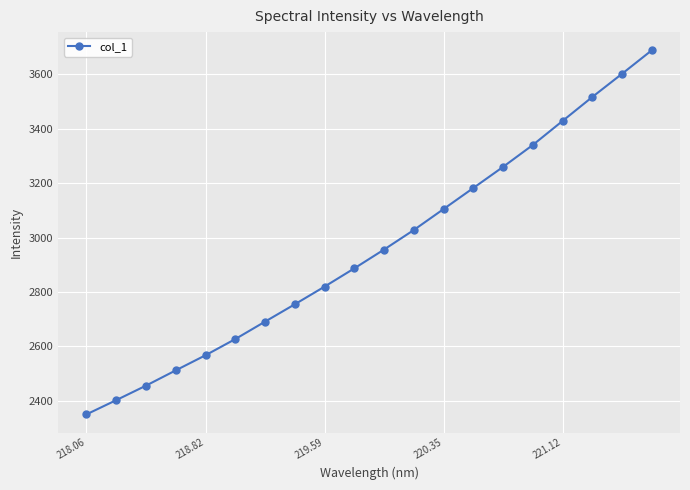

What is the smallest value displayed?

2349.6